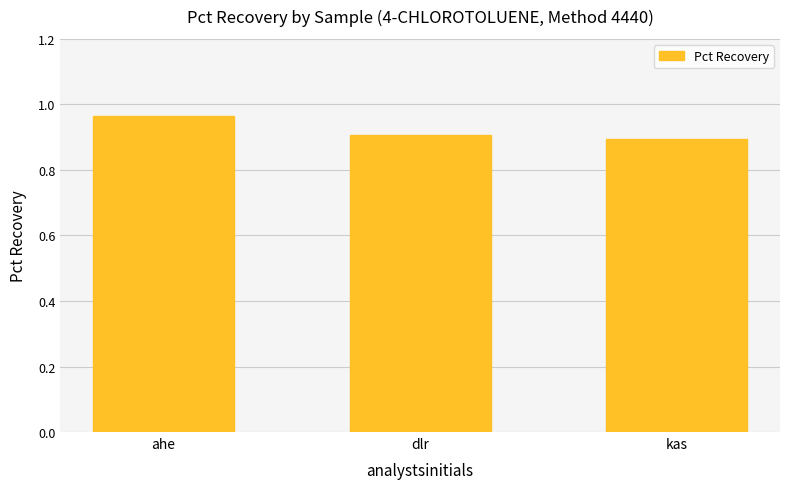

Rank the categories by value from highest to lowest.

ahe, dlr, kas